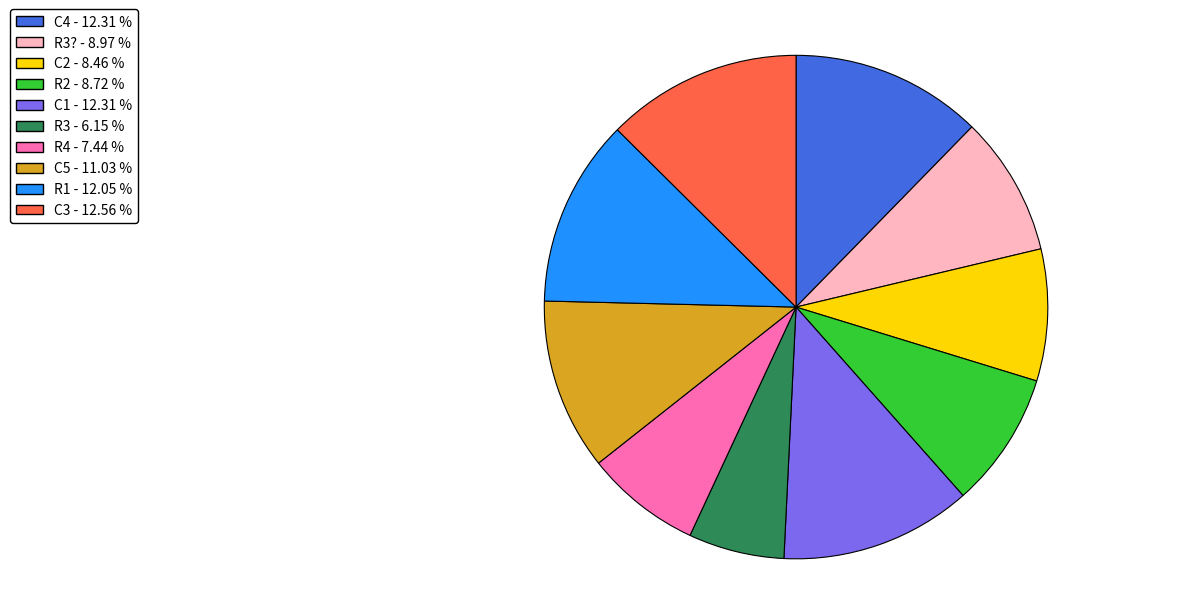

Do R1 - 12.05 % and R3? - 8.97 % together represent more than half of the pie?

No